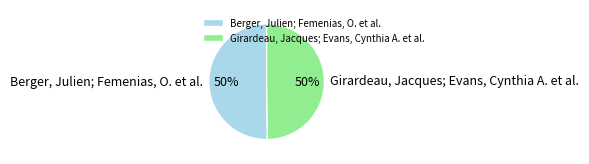

What is the ratio of the value at Girardeau, Jacques; Evans, Cynthia A. et al. to the value at Berger, Julien; Femenias, O. et al.?

1.0